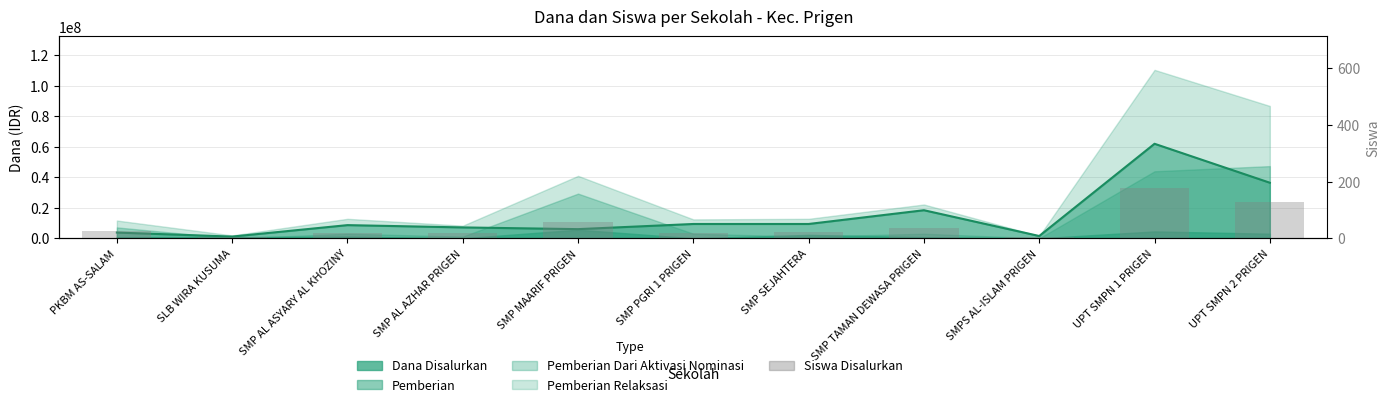

Which has a higher value, SLB WIRA KUSUMA or SMP AL ASYARY AL KHOZINY?

SMP AL ASYARY AL KHOZINY